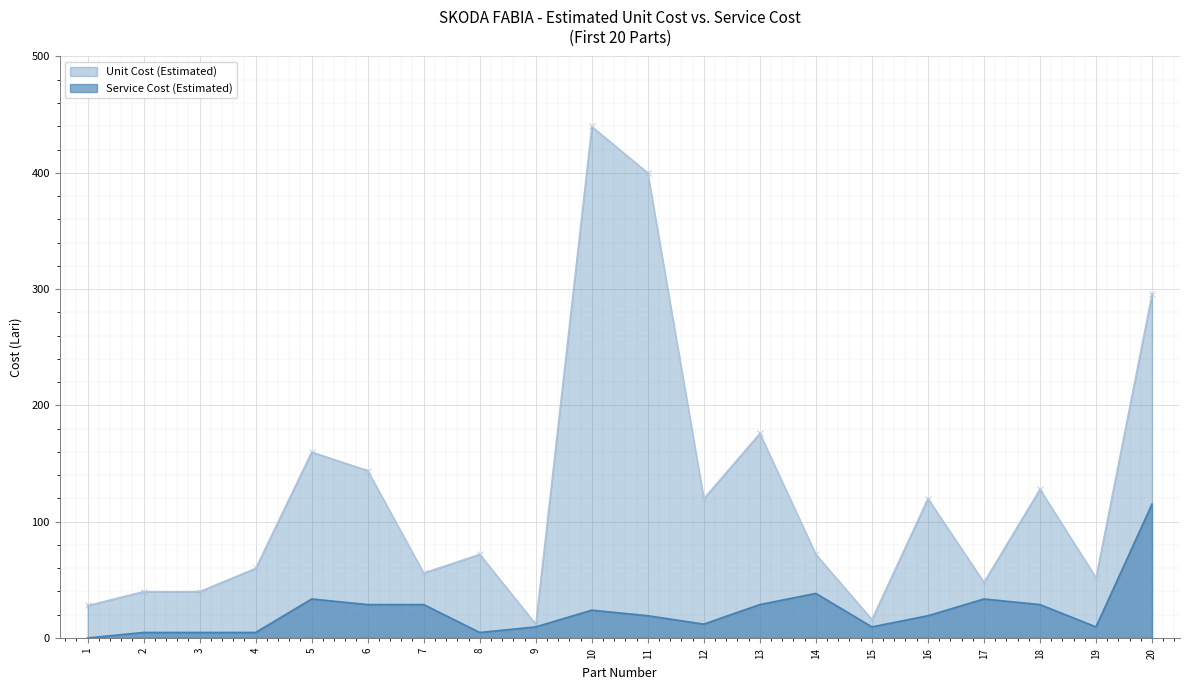

Reading right to left, extract all data points from this chart.

Unit Cost (Estimated): 295.9	51.9	127.9	47.9	119.9	15.9	71.9	175.9	119.9	399.9	439.8	11.9	71.9	55.9	143.9	159.9	59.9	39.9	39.9	27.9
Service Cost (Estimated): 115.1	9.5	28.7	33.5	19.1	9.5	38.3	28.7	11.9	19.1	23.9	9.5	4.7	28.7	28.7	33.5	4.7	4.7	4.7	0.0